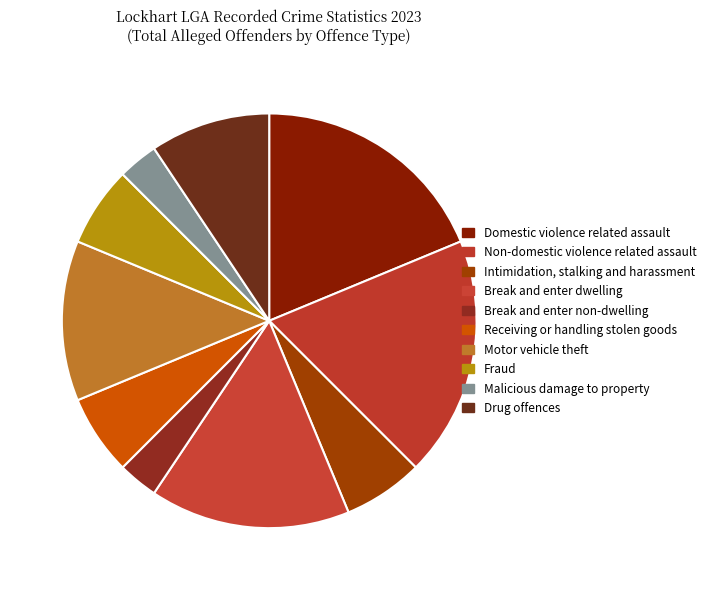

What is the change in value from Break and enter dwelling to Motor vehicle theft?

-1